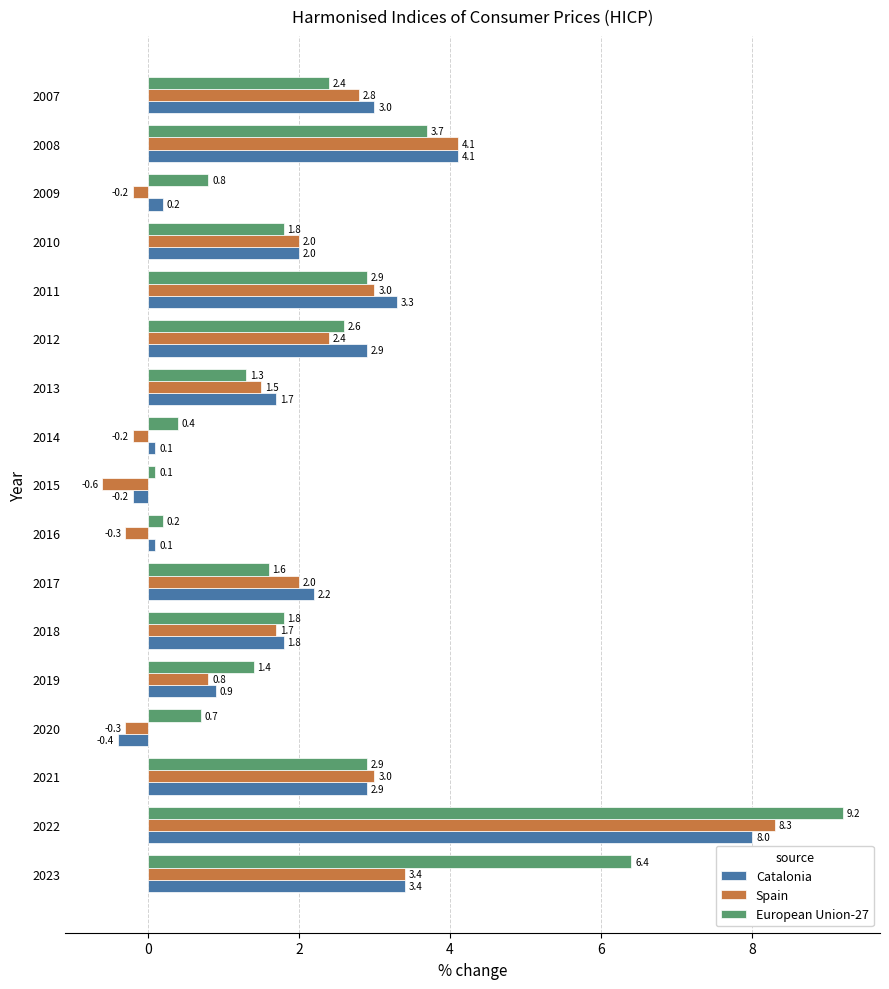

Is it true that Spain equals 1.7 at 2018?

True